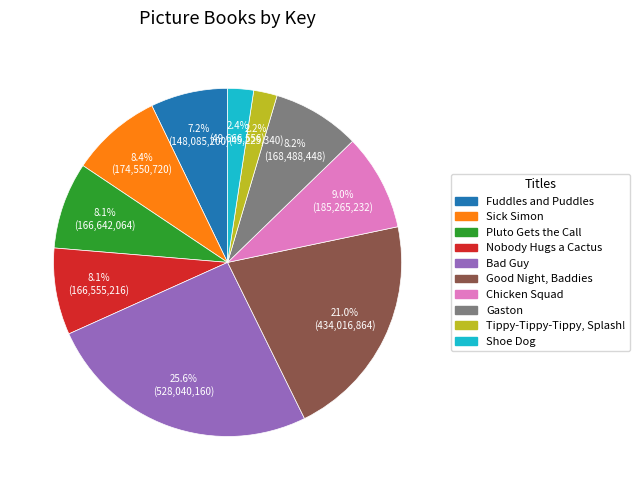

The Pluto Gets the Call slice represents 8% of the pie. True or false?

True